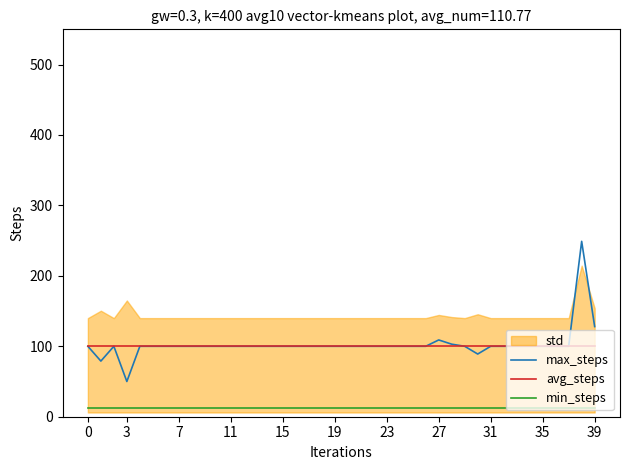

The avg_steps series shows 100 at 20. True or false?

True